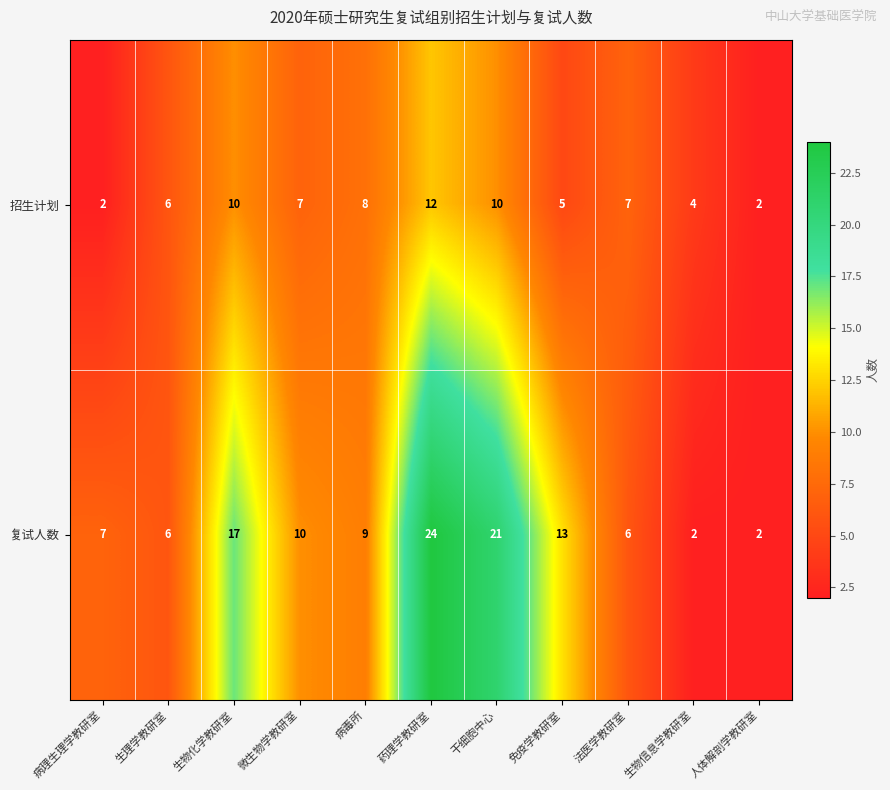

Which category has the highest value in the 复试人数 series?

药理学教研室